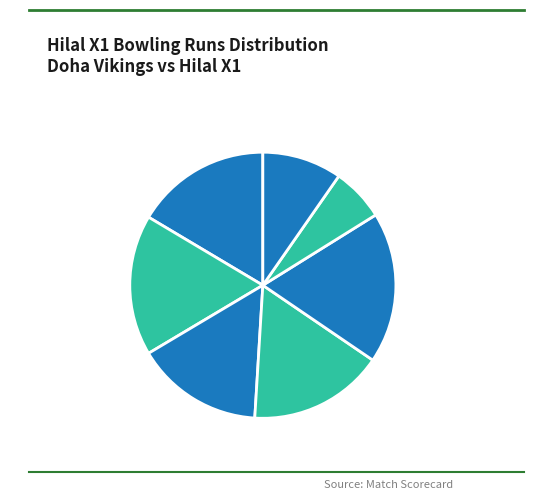

Does Muhammed Hijas K represent more than half of the total?

No